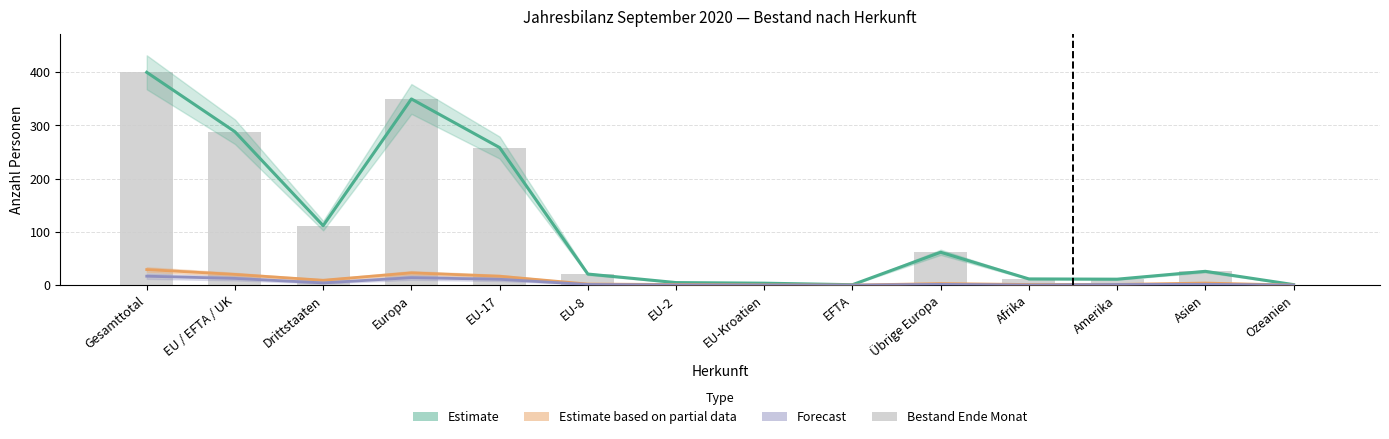

How many groups of bars are there?

14